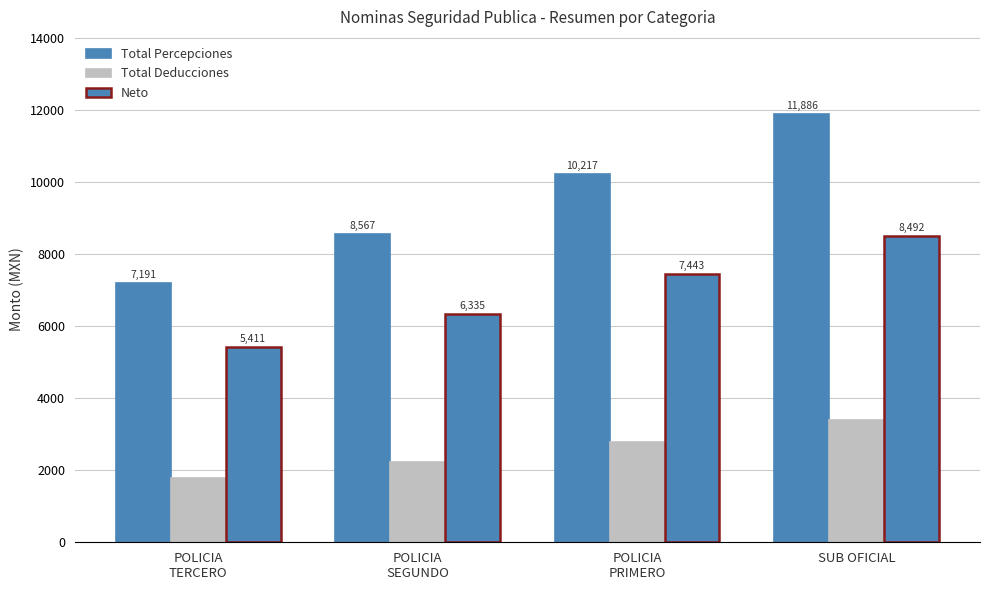

At how many categories does at least one series exceed 8198?

3